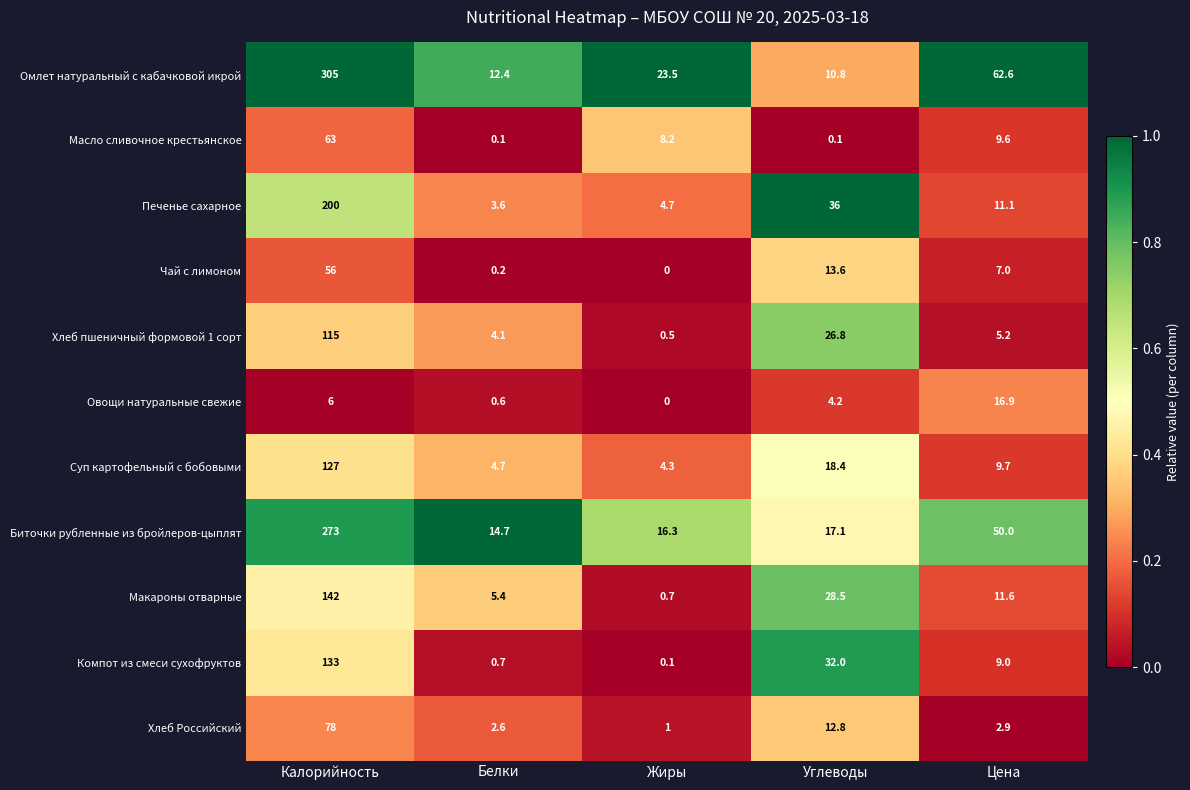

Where does the Омлет натуральный с кабачковой икрой series first go above 23?

Калорийность